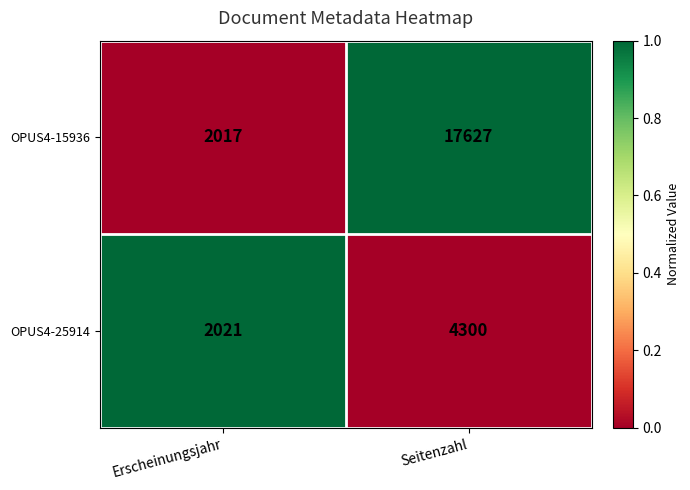

What is the sum of the OPUS4-15936 values at Seitenzahl and Erscheinungsjahr?

19644